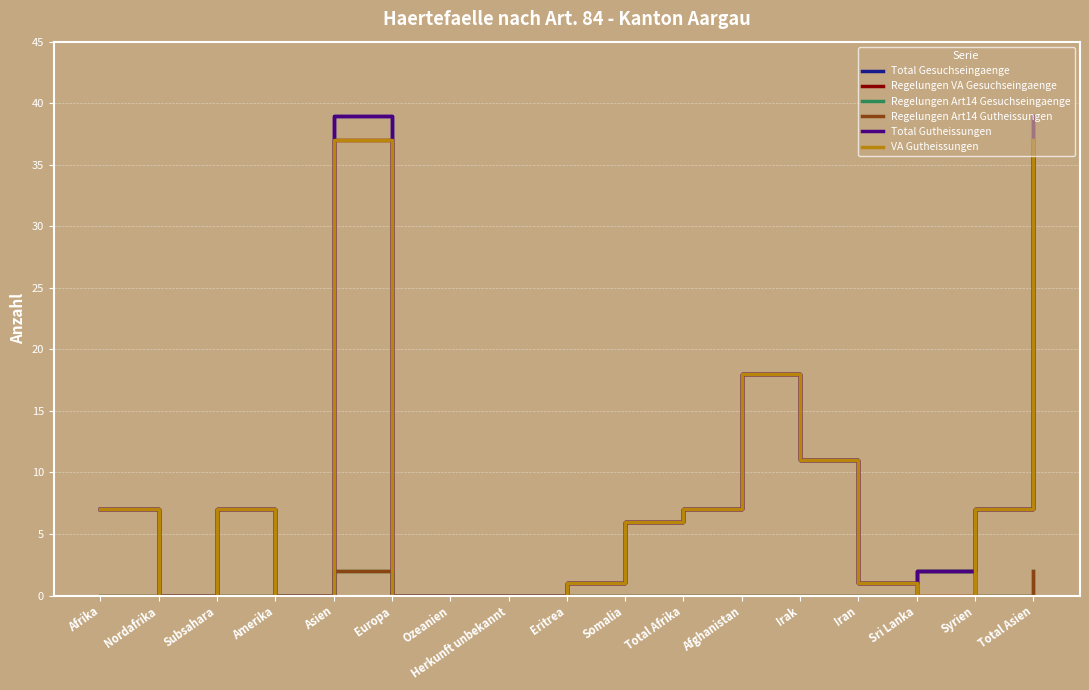

Is this an area chart (filled region under the line)?

No